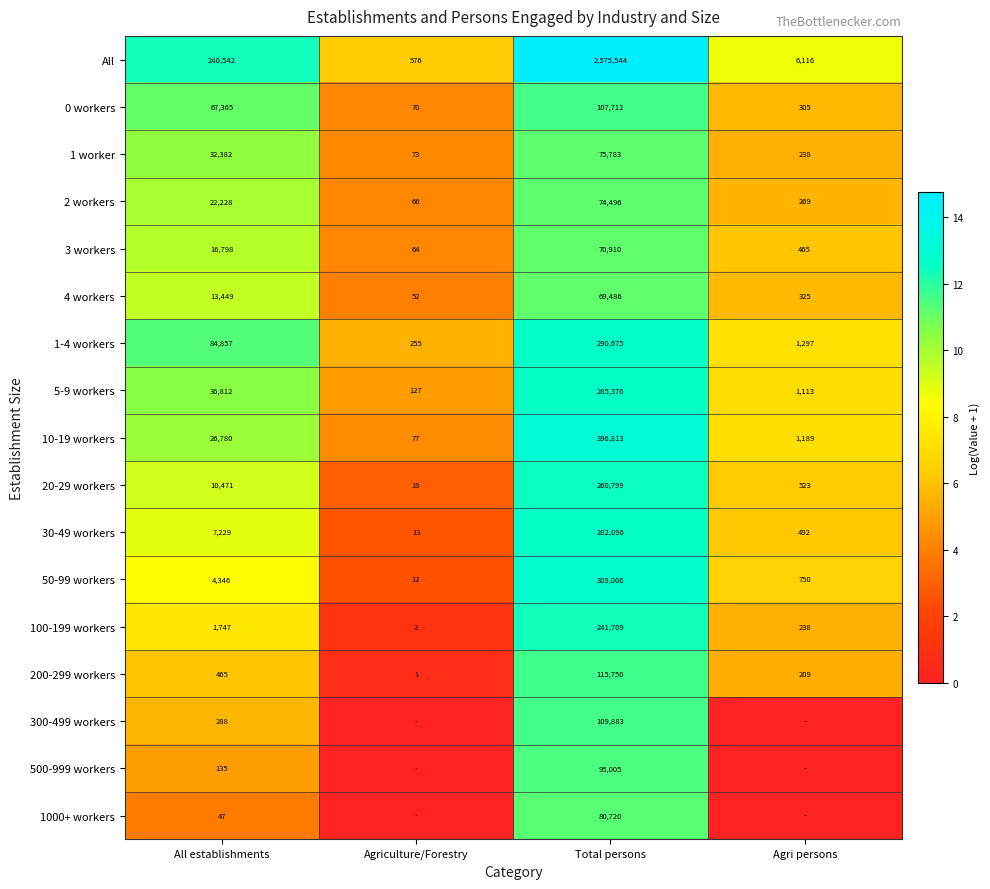

List the labels in order of 2 workers value, smallest first.

Agriculture/Forestry, Agri persons, All establishments, Total persons